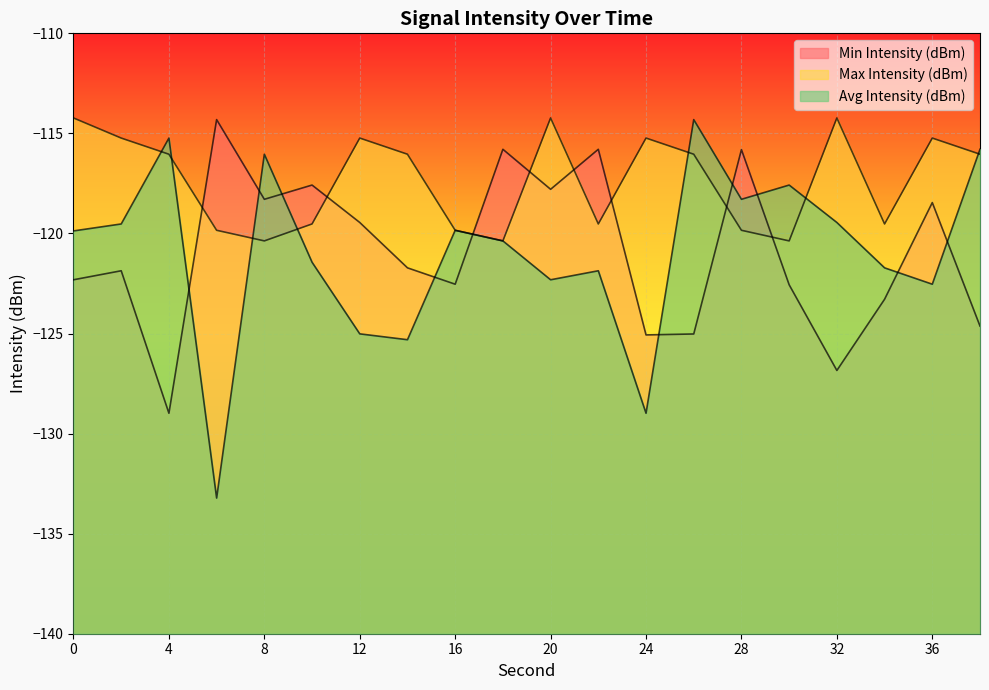

How many lines are shown in the chart?

3